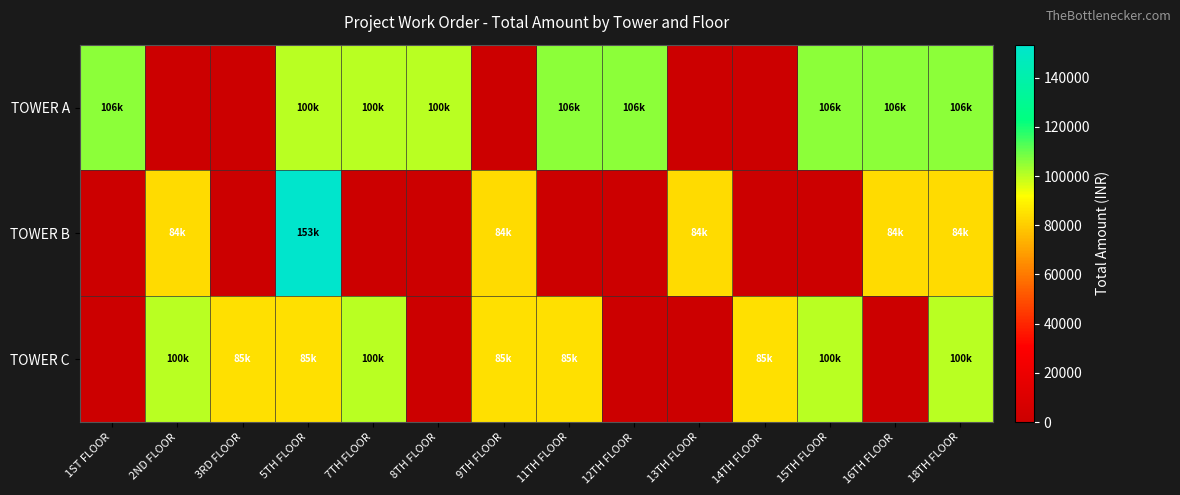

Rank the series at 8TH FLOOR from lowest to highest value.

TOWER B, TOWER C, TOWER A